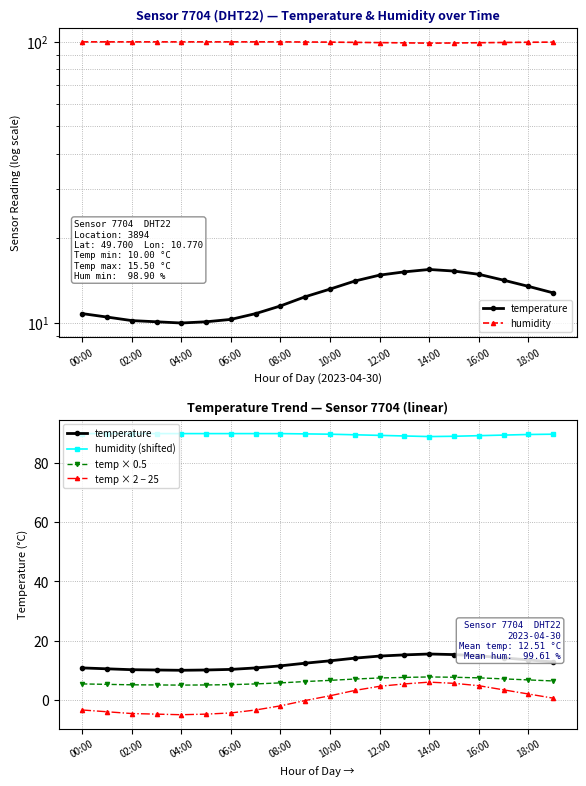

Is this an area chart (filled region under the line)?

No